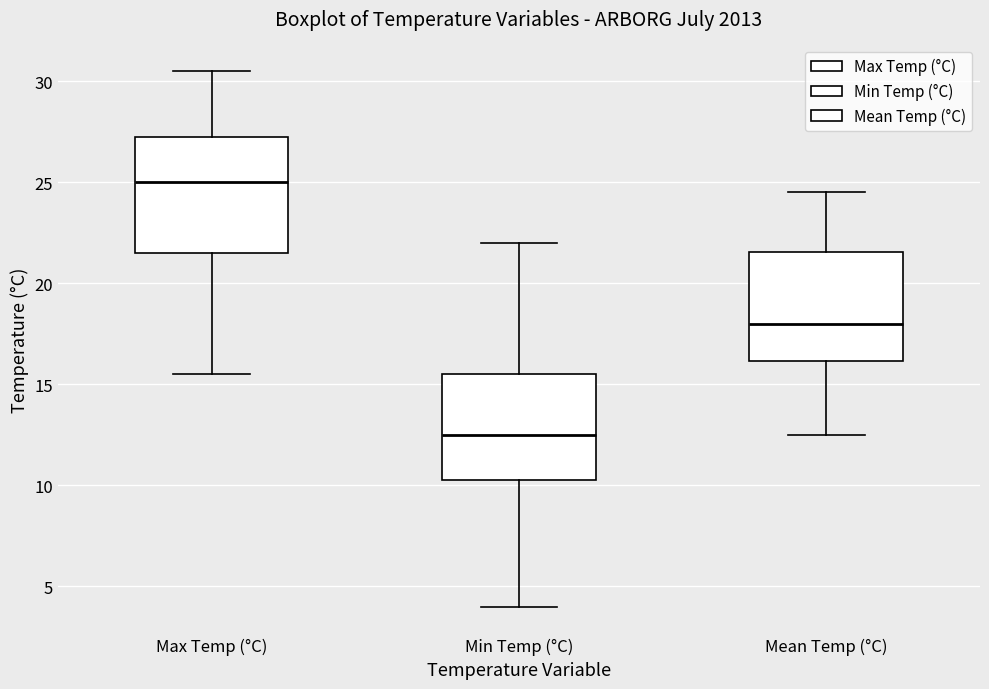

Which box's median line is the highest?

Max Temp (°C)